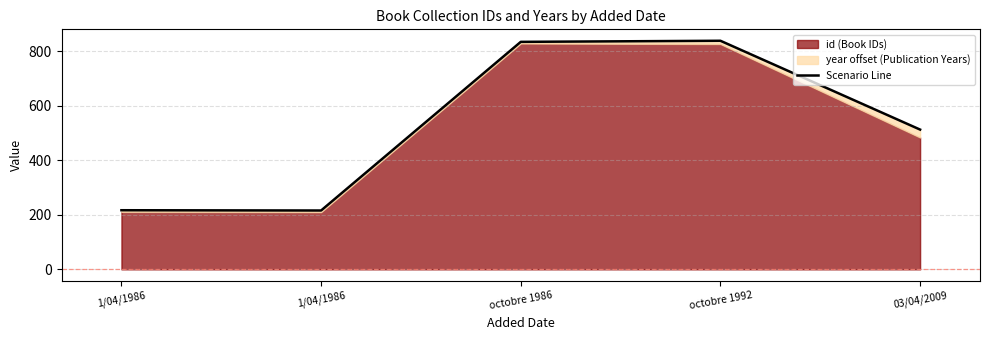

How many points are lower than both their immediate neighbors (excluding endpoints)?

1